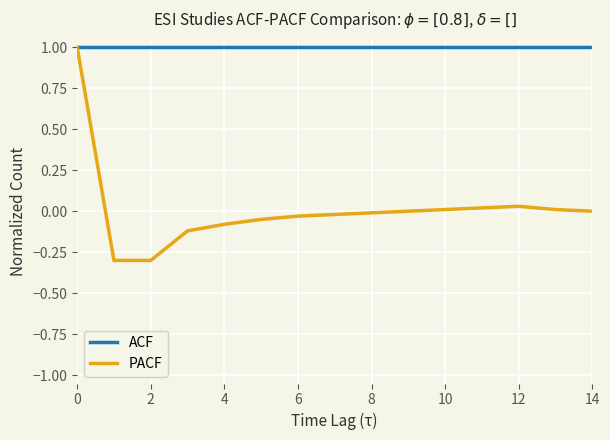

At how many categories does at least one series exceed 0?

15